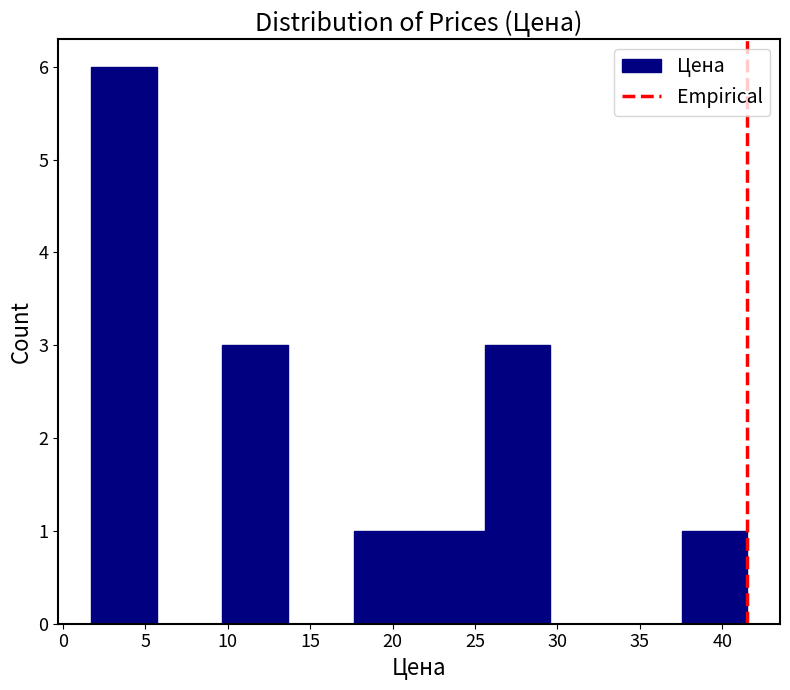

Over which range of the x-axis is the bar tallest?

1.5 to 5.5